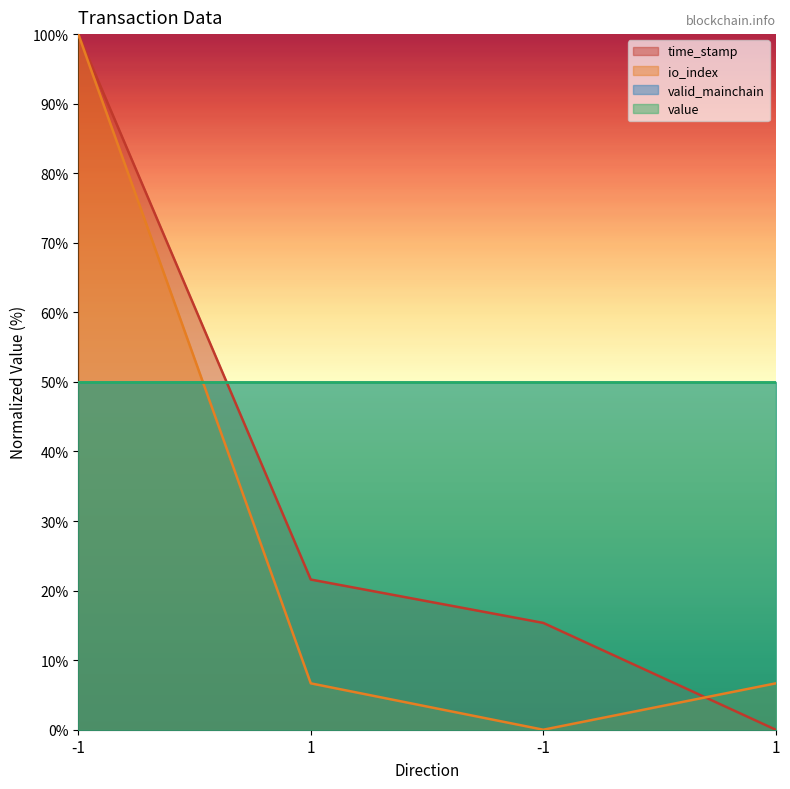

Reading left to right, extract all data points from this chart.

time_stamp: 100.0	21.6	15.4	0.0
io_index: 100.0	6.7	0.0	6.7